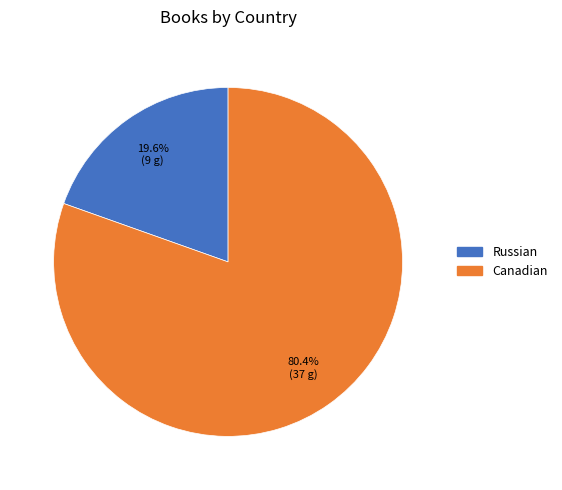

Is there any slice that represents more than half of the pie?

Yes